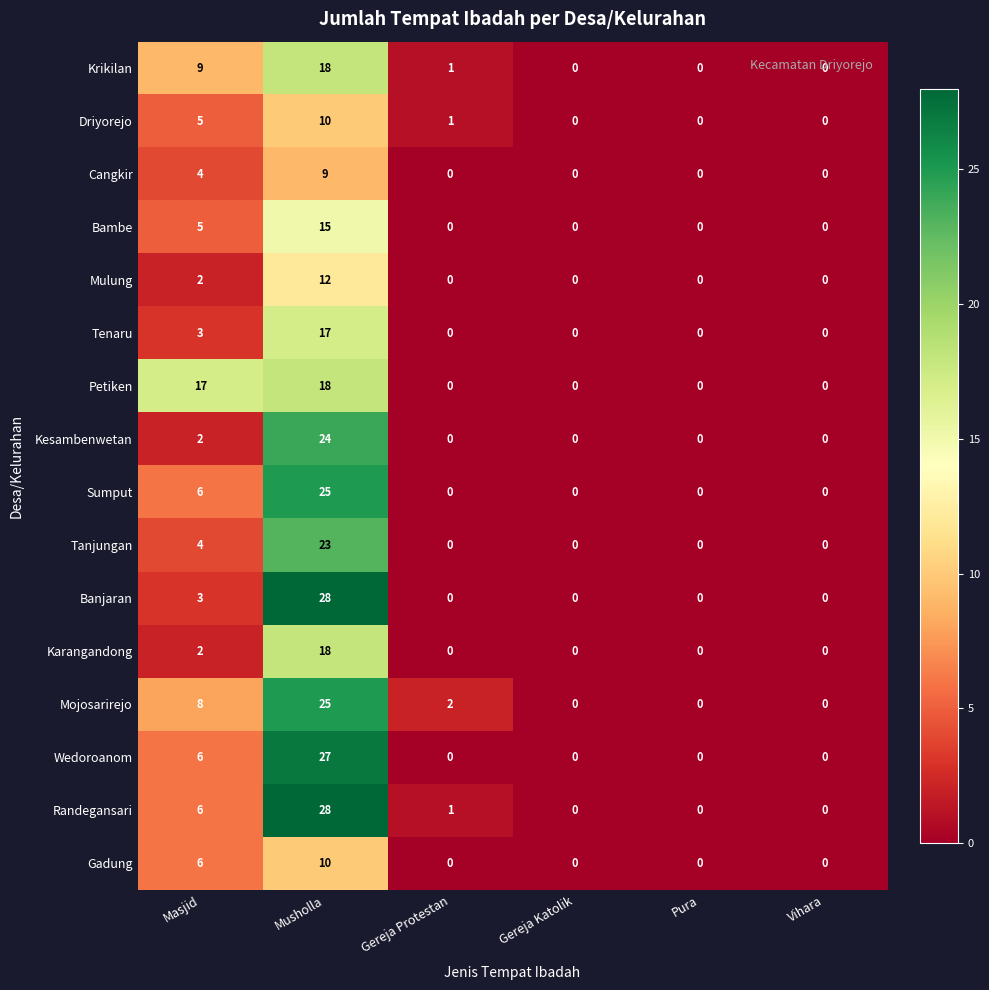

What is the difference between the second highest and second lowest values in the Tanjungan series?

4